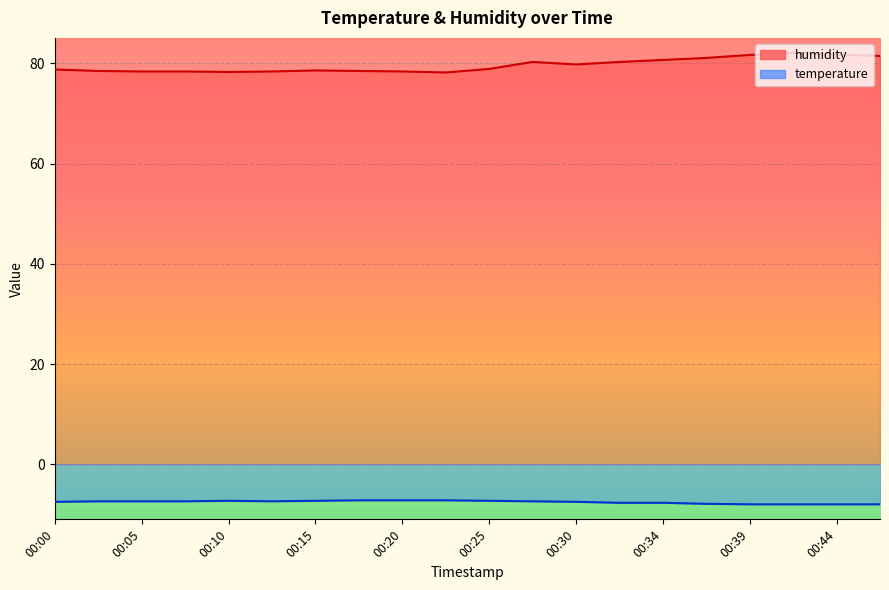

At which category is the sum across all series the highest?

00:42